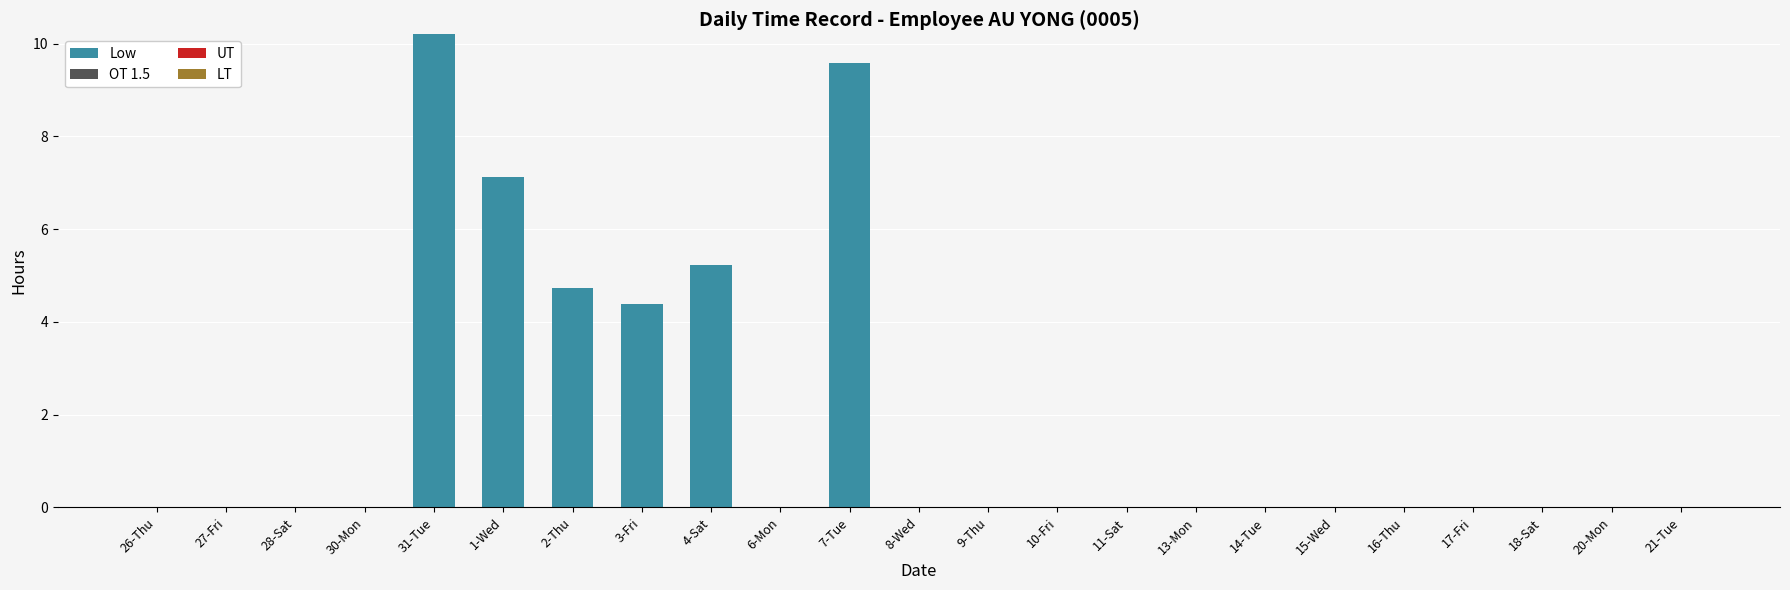

What is the sum of all values?

41.2